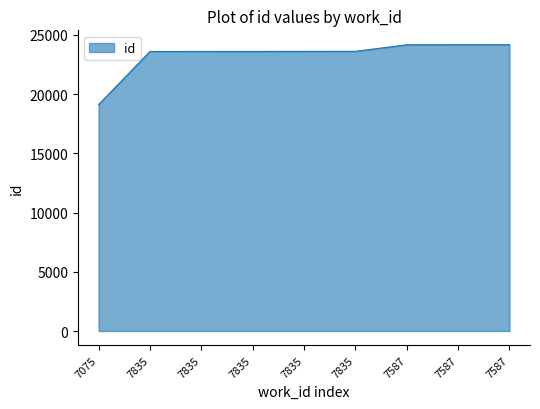

What is the difference between the second highest and minimum values?

5054